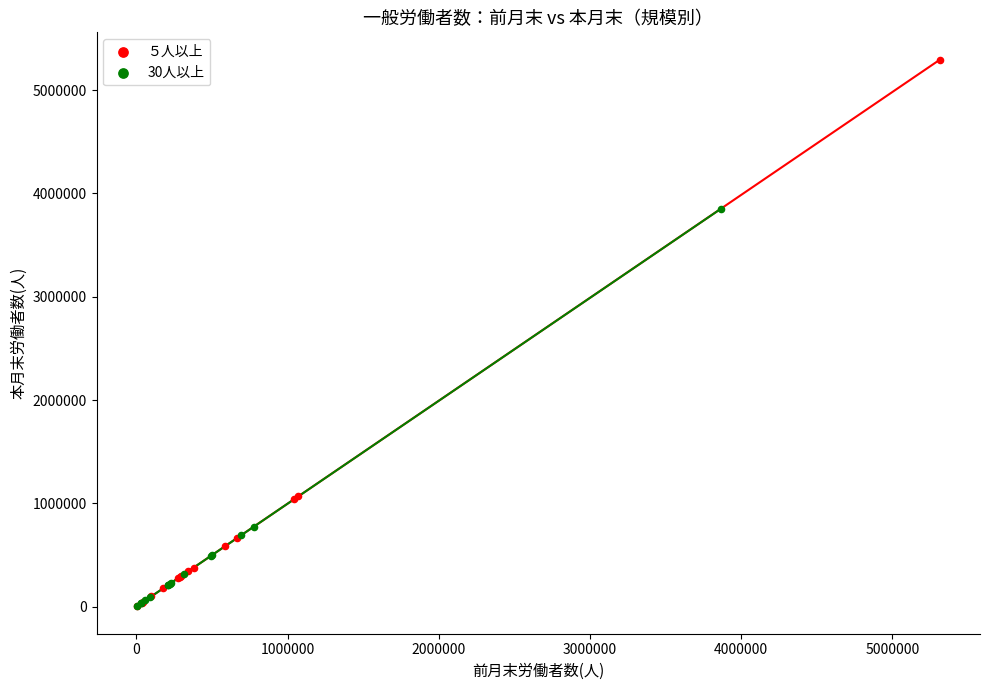

What are all the series names shown in the legend?

５人以上, 30人以上